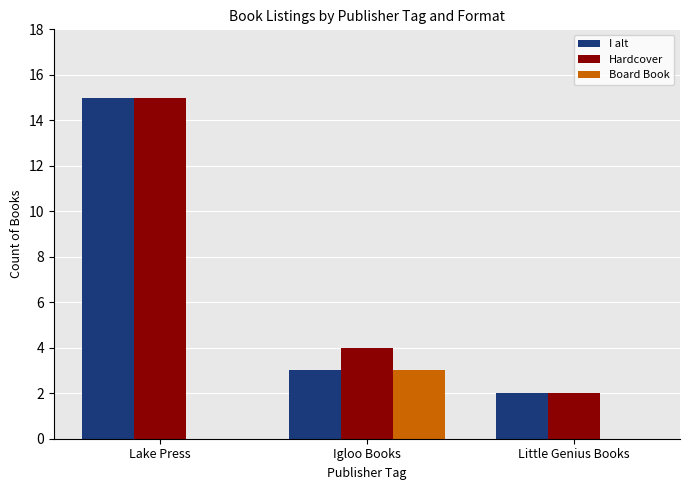

Reading left to right, what are all the values shown in this chart?

I alt: Lake Press=15	Igloo Books=3	Little Genius Books=2
Hardcover: Lake Press=15	Igloo Books=4	Little Genius Books=2
Board Book: Lake Press=0	Igloo Books=3	Little Genius Books=0